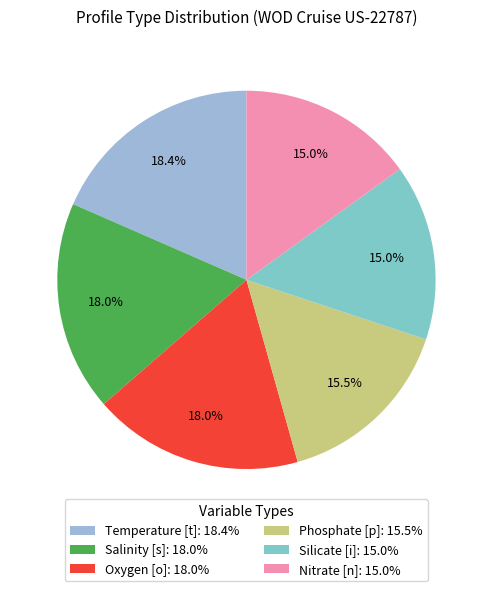

Between Nitrate [n] and Salinity [s], which is larger?

Salinity [s]